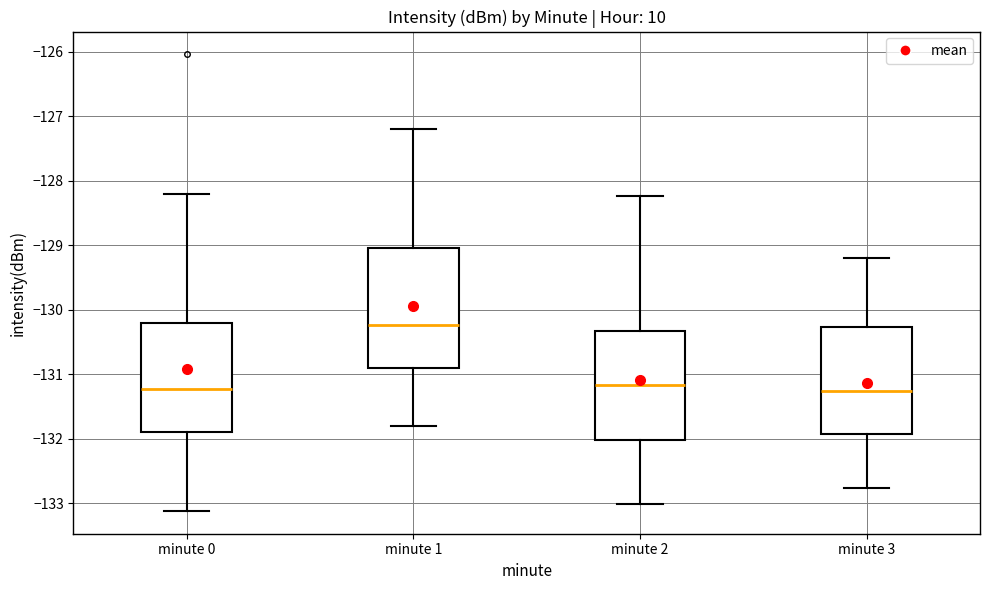

Where does the upper whisker of the box for minute 1 end on the y-axis? The values are not printed on the chart, so give them approximately, as read against the axis.

-127.2